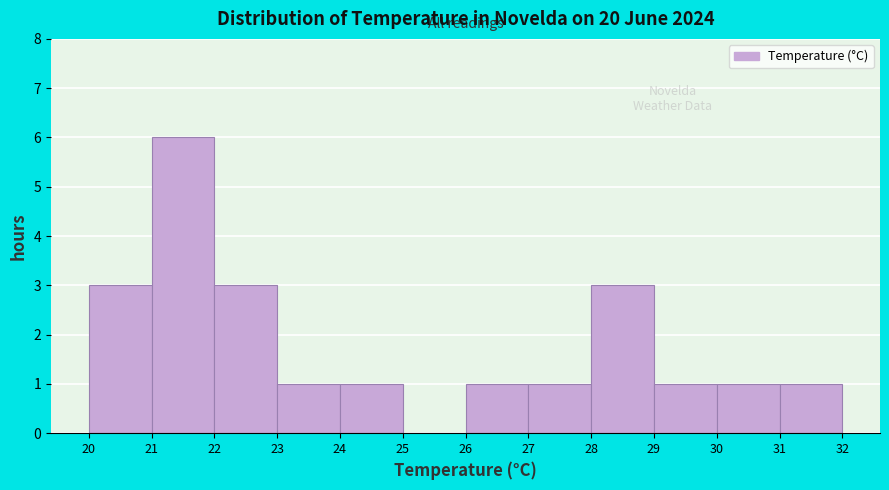

What is the height of the bar covering 24 to 25 on the x-axis? The values are not printed on the chart, so give them approximately, as read against the axis.

1